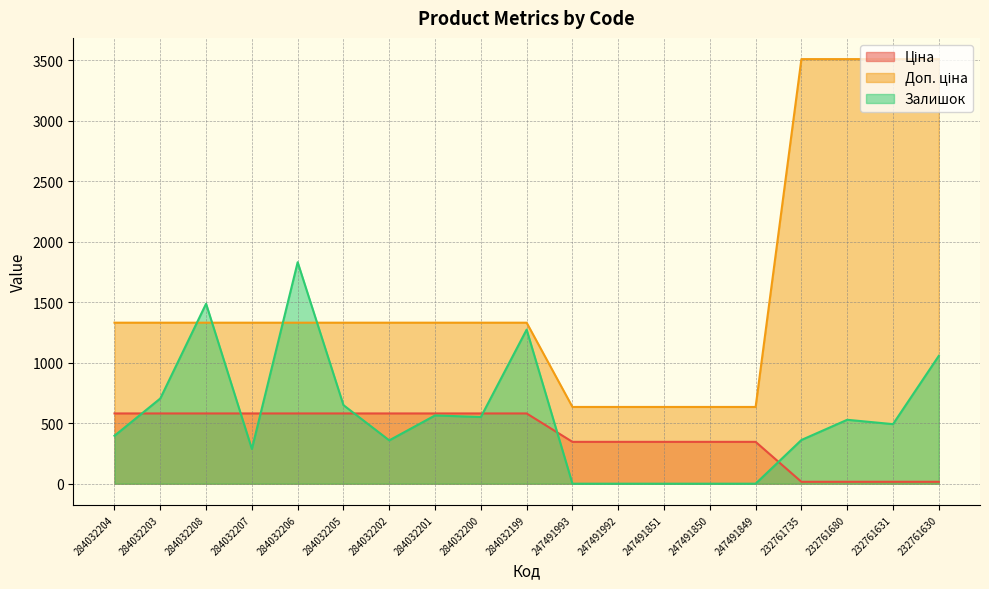

What is the label of the 9th point from the left?

284032200